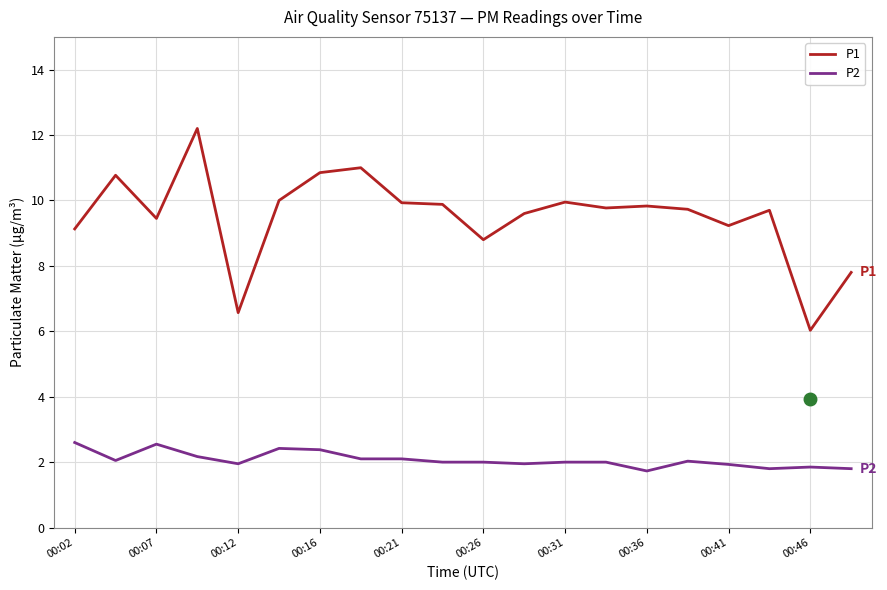

What is the maximum value for P2?

2.6